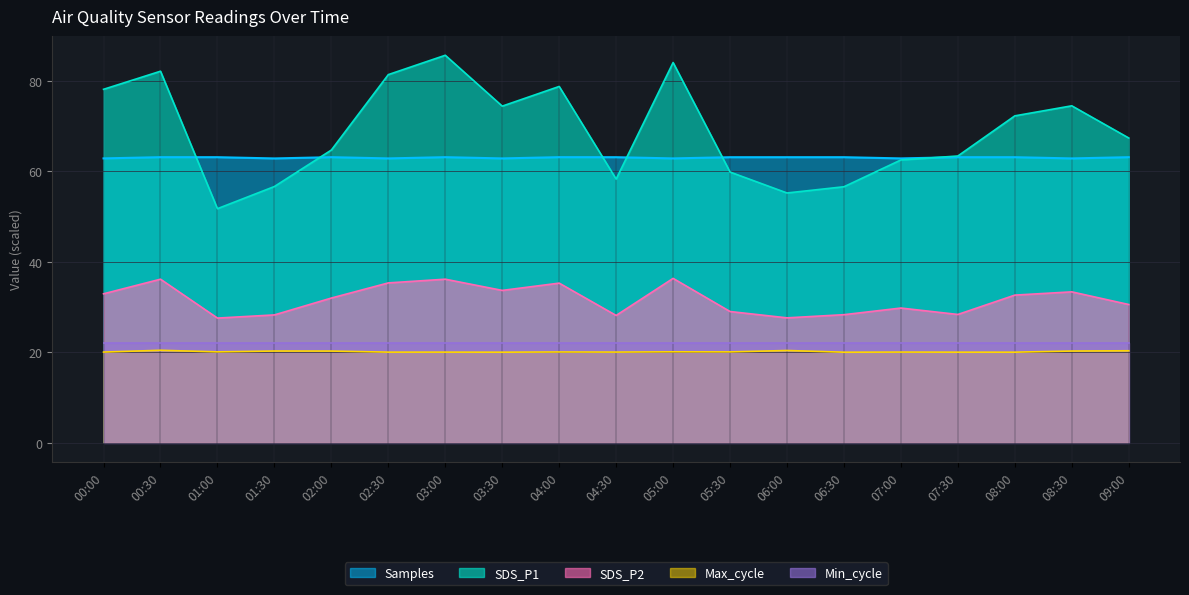

Rank the categories by SDS_P2 value from lowest to highest.

01:00, 06:00, 04:30, 01:30, 06:30, 07:30, 05:30, 07:00, 09:00, 02:00, 08:00, 00:00, 08:30, 03:30, 04:00, 02:30, 00:30, 03:00, 05:00